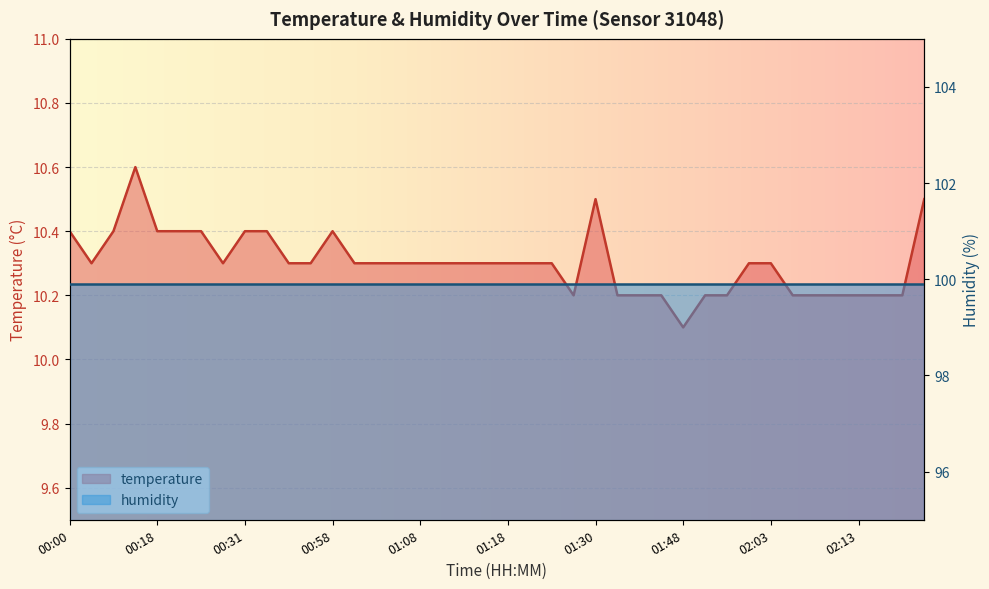

What is the difference between the maximum and minimum values?

0.5